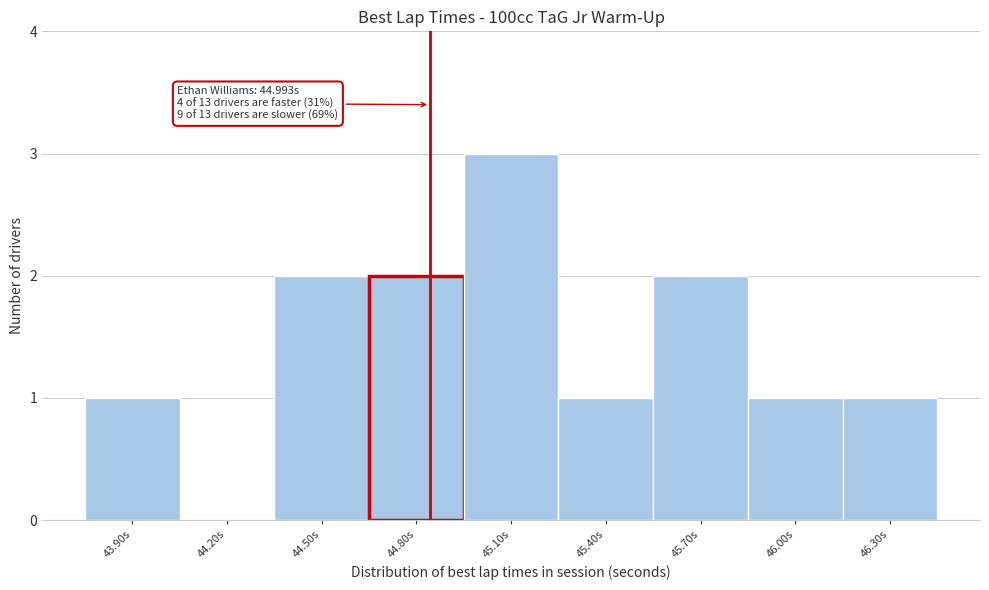

Reading left to right, what are all the values shown in this chart?

43.90s=1	44.20s=0	44.50s=2	44.80s=2	45.10s=3	45.40s=1	45.70s=2	46.00s=1	46.30s=1